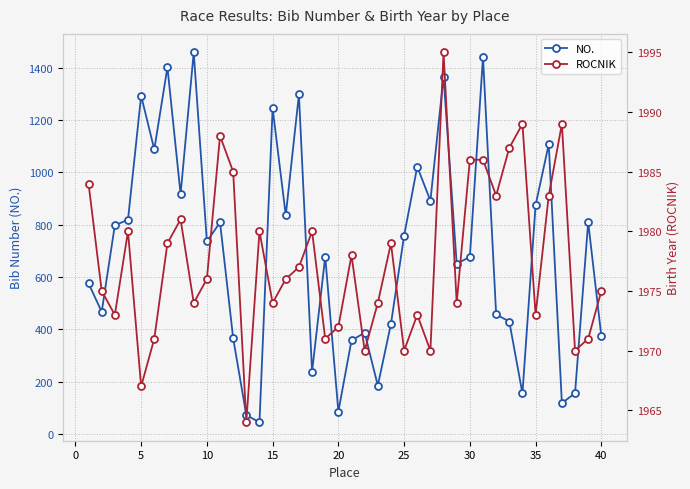

True or false: NO. has more than 0 interior local peaks.

True